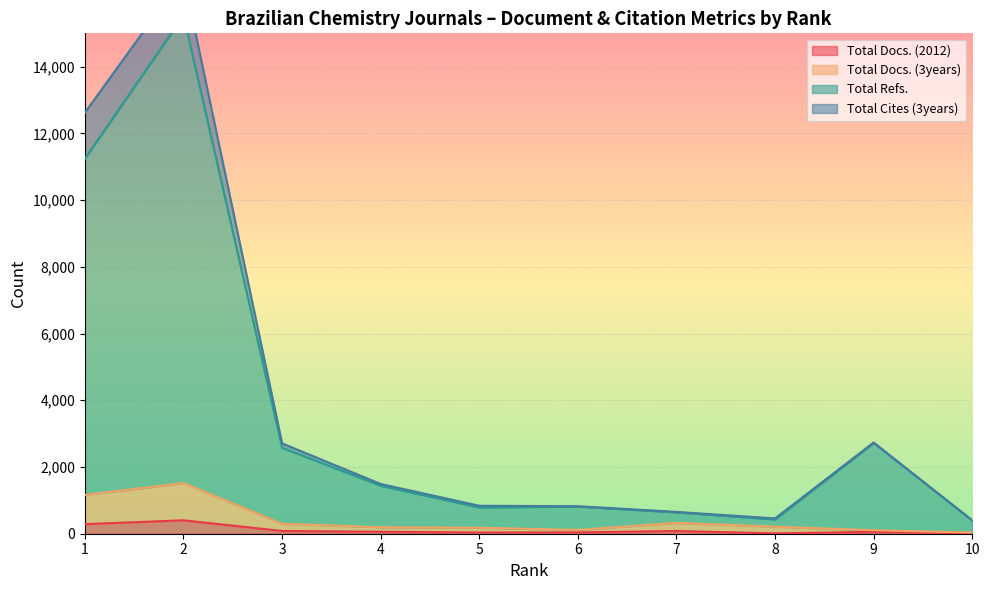

True or false: Total Docs. (2012) and Total Refs. cross at least once.

False